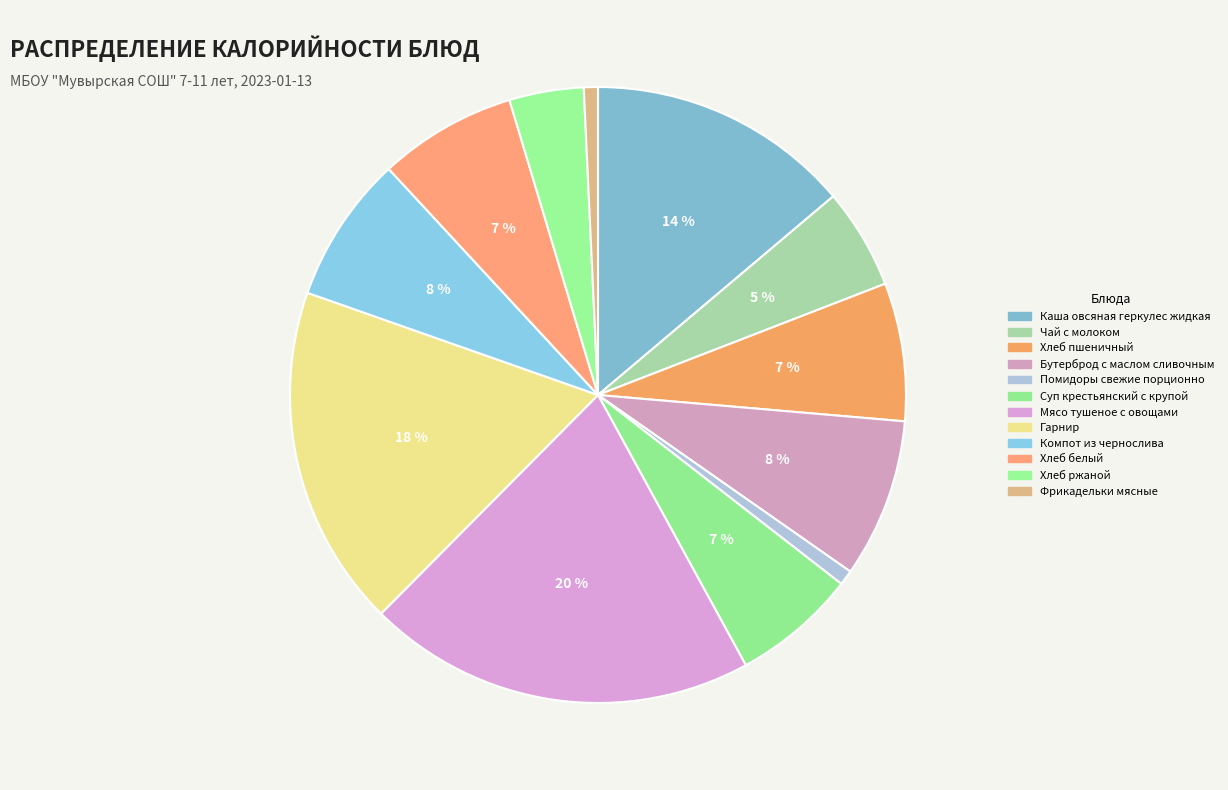

Which category has the smallest portion of the pie?

Фрикадельки мясные